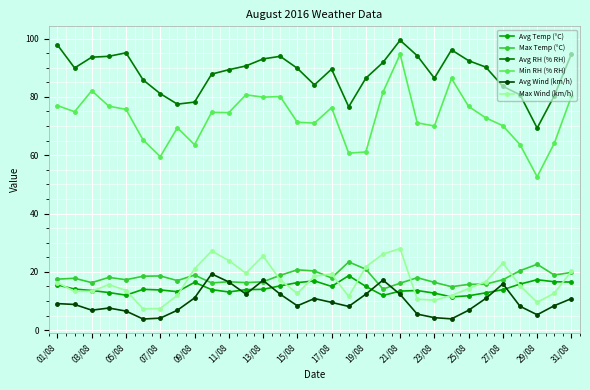

Which series has the largest range (max minus min)?

Min RH (% RH)